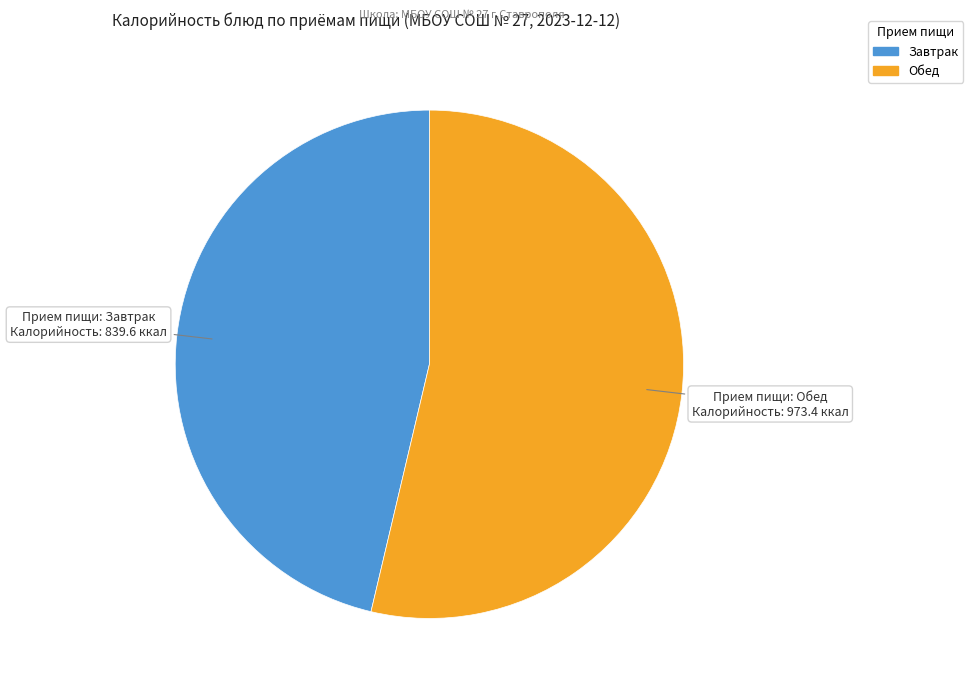

Is there any slice that represents more than half of the pie?

Yes